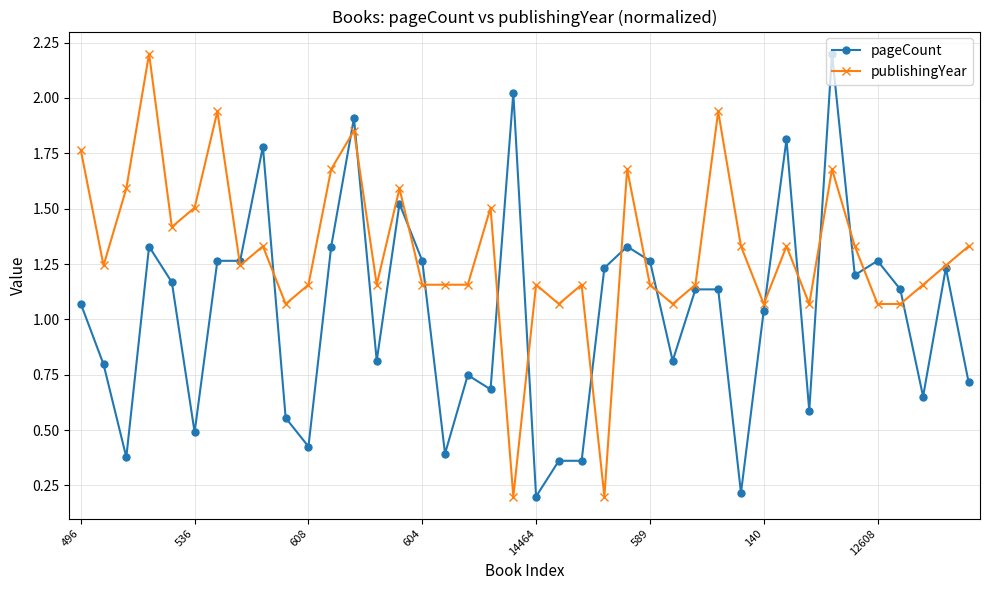

List the series in order of their overall mean, highest first.

publishingYear, pageCount